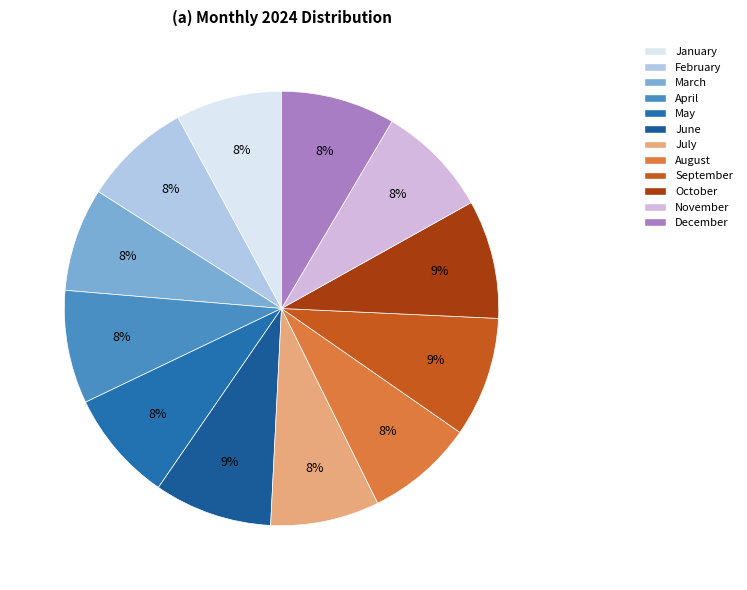

To the nearest percent, what percentage of the pie is December?

8%